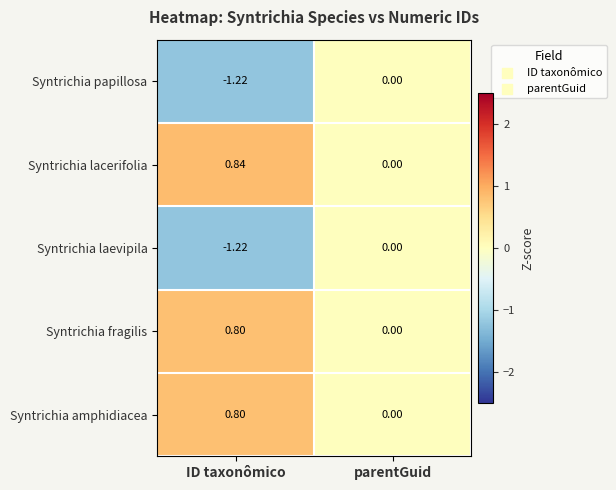

Which category has the lowest value across all series?

ID taxonômico